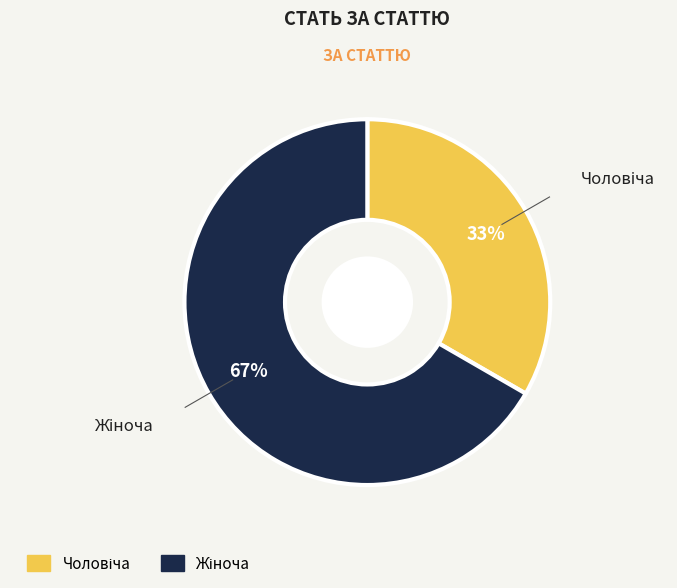

Is there a majority slice in this chart?

Yes